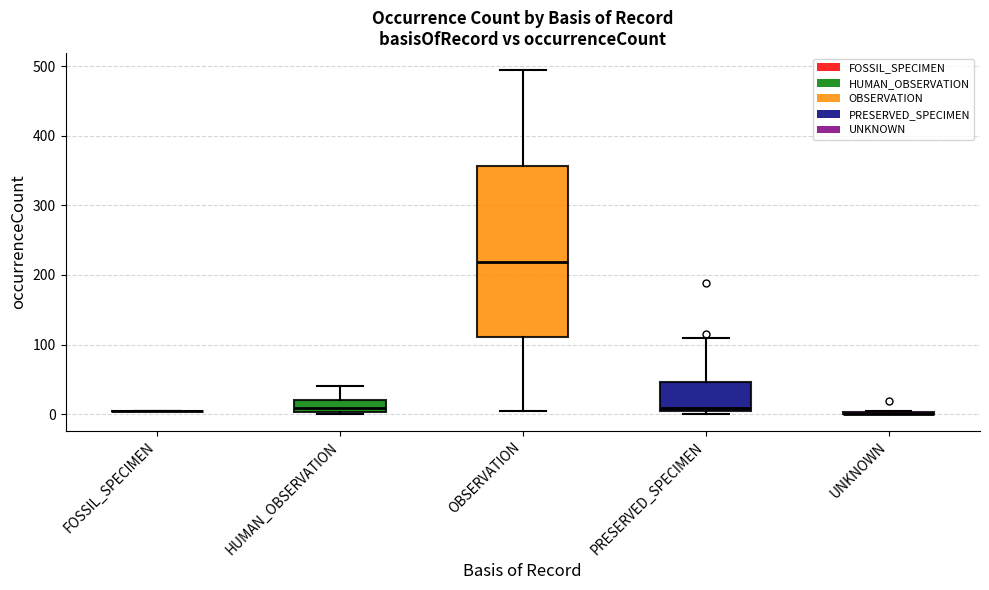

Where does the upper whisker of the box for PRESERVED_SPECIMEN end on the y-axis? The values are not printed on the chart, so give them approximately, as read against the axis.

110